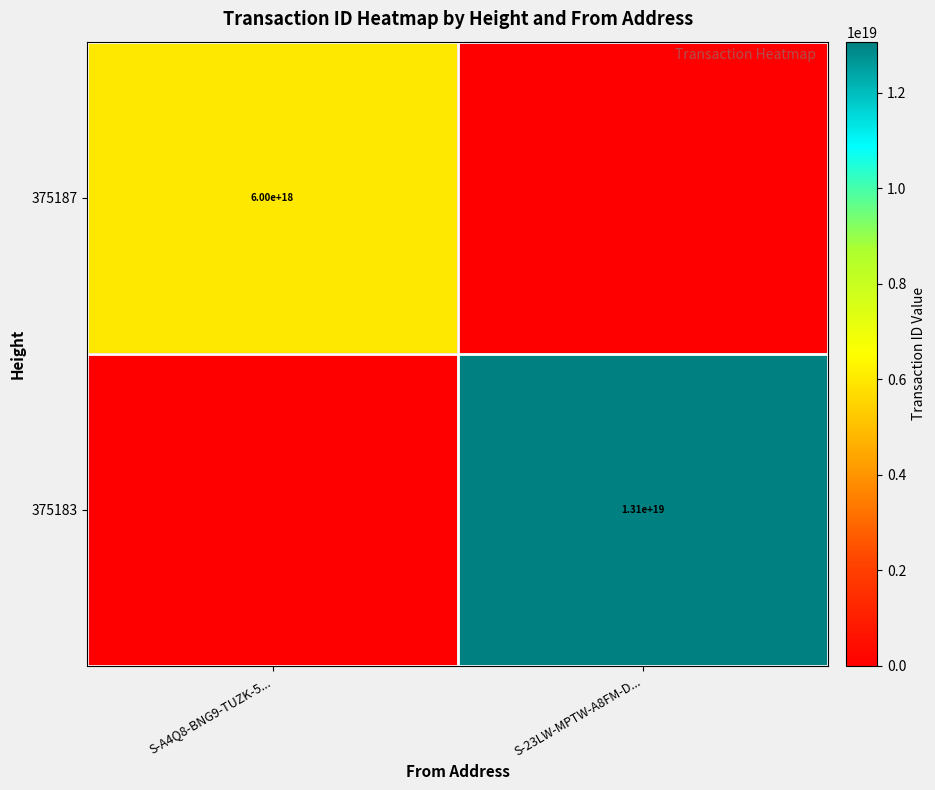

At which category does the chart reach its peak across all series?

S-23LW-MPTW-A8FM-D...